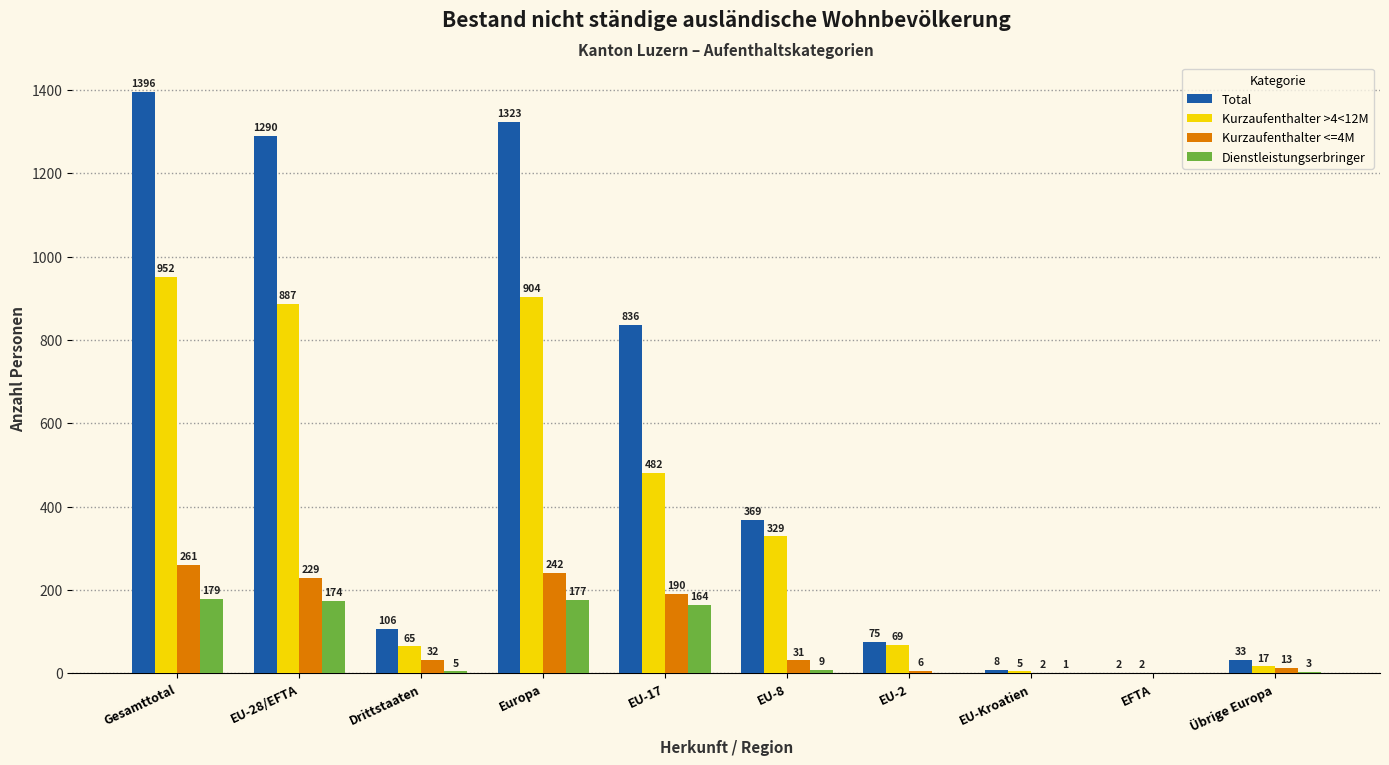

At which label does Total reach its peak?

Gesamttotal